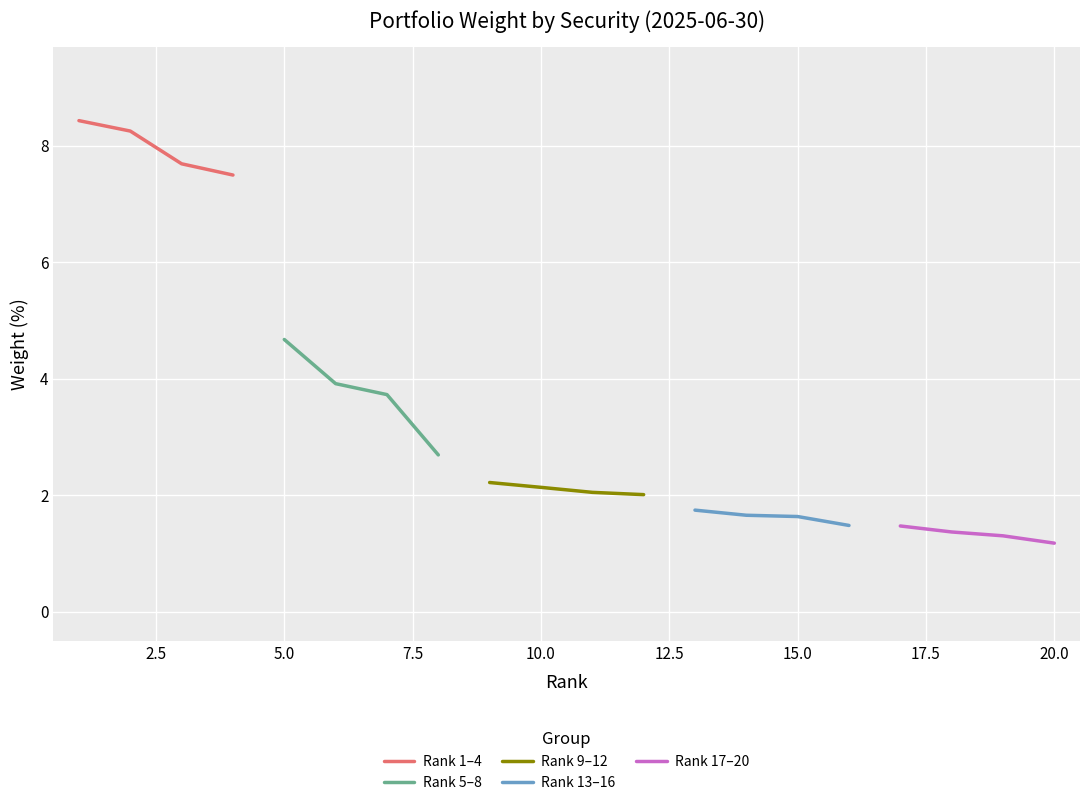

True or false: Rank 1–4 has more than 1 interior local peaks.

False